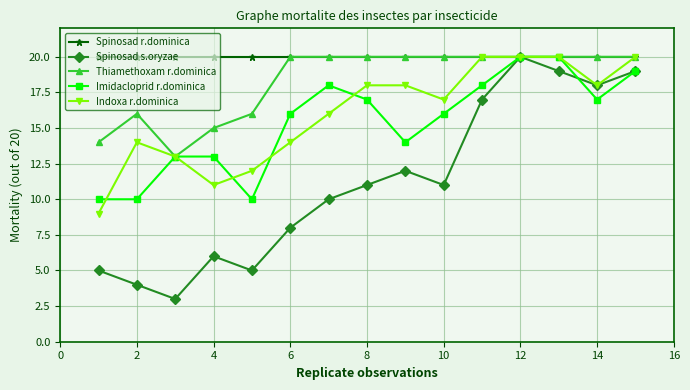

What is the lowest value of the Imidacloprid r.dominica series?

10